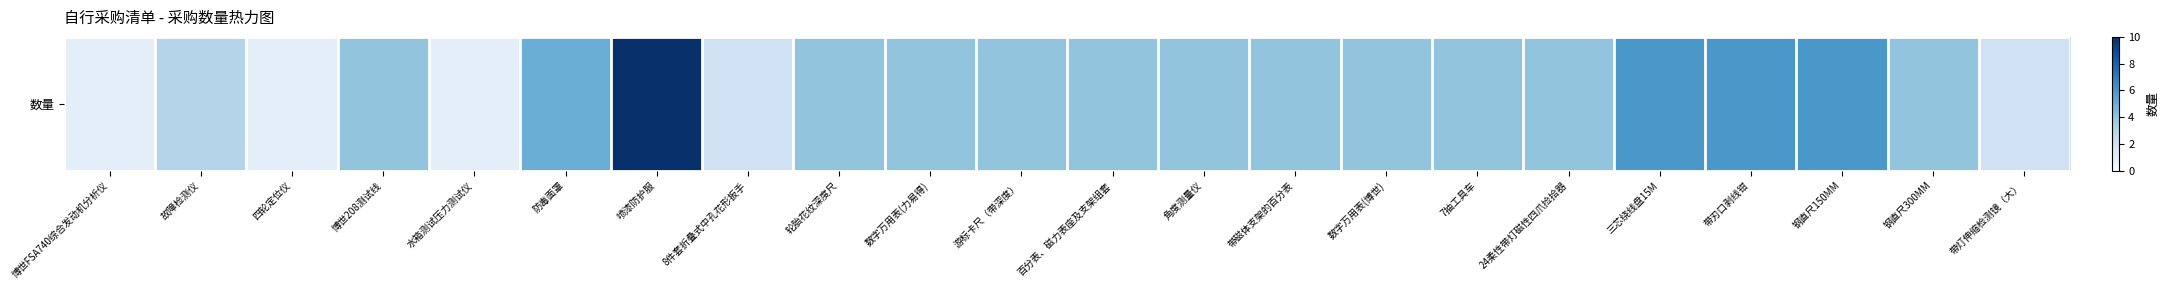

Is it true that the value at 博世FSA740综合发动机分析仪 is 1?

True